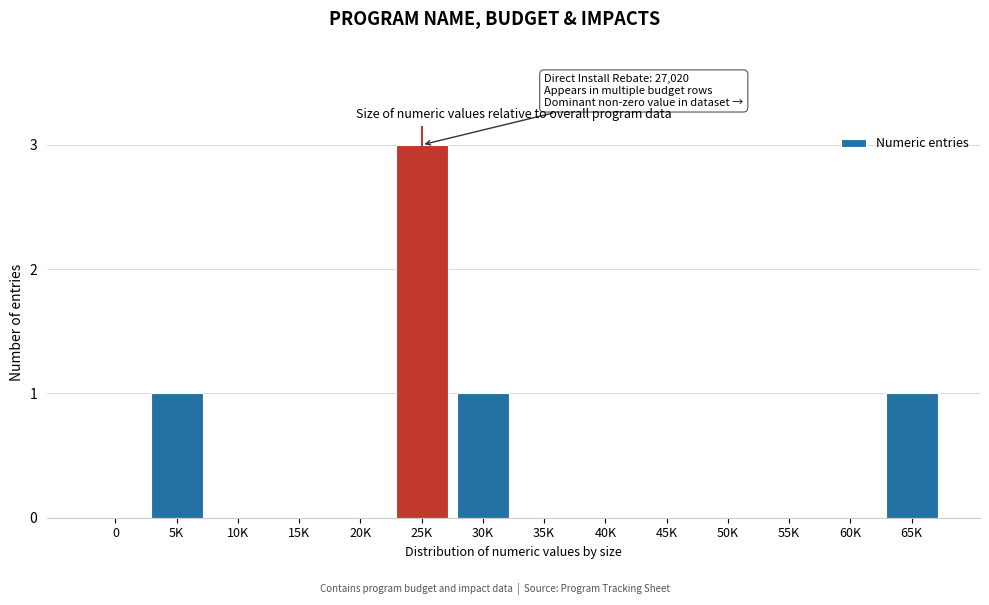

Reading left to right, extract all data points from this chart.

0=0	5K=1	10K=0	15K=0	20K=0	25K=3	30K=1	35K=0	40K=0	45K=0	50K=0	55K=0	60K=0	65K=1